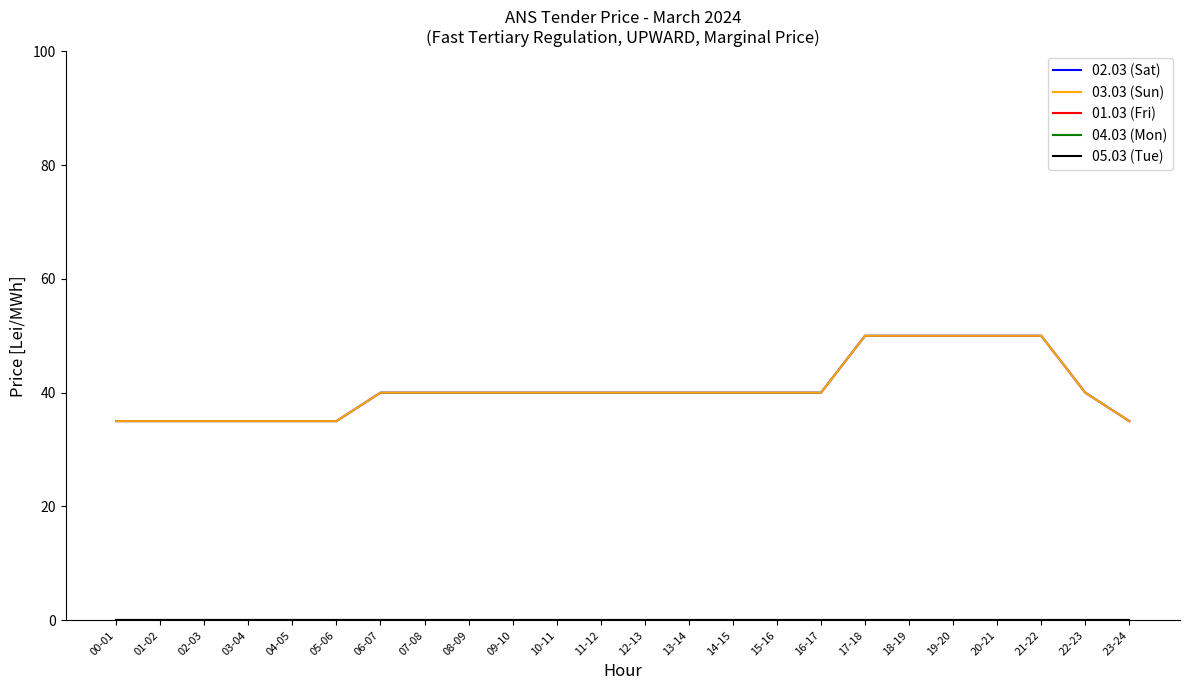

Is this an area chart (filled region under the line)?

No